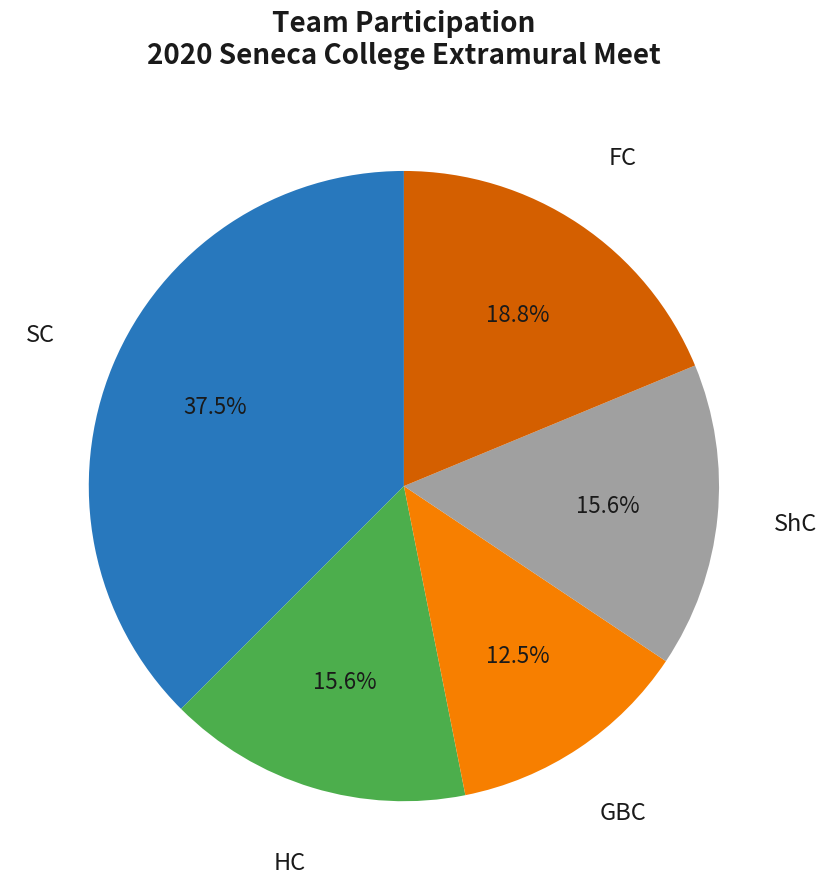

To the nearest percent, what is the difference between the HC and FC slice percentages?

3%